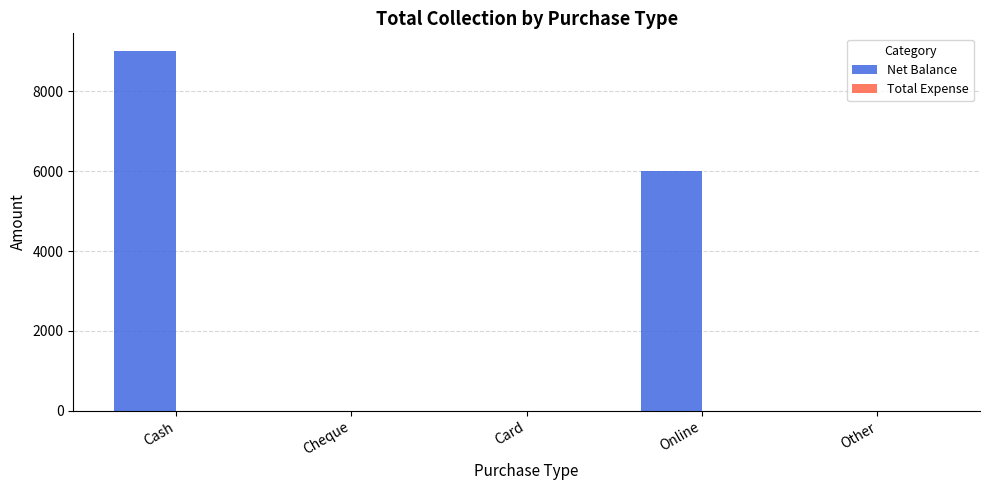

What is the change in value from Cash to Online?

-3000